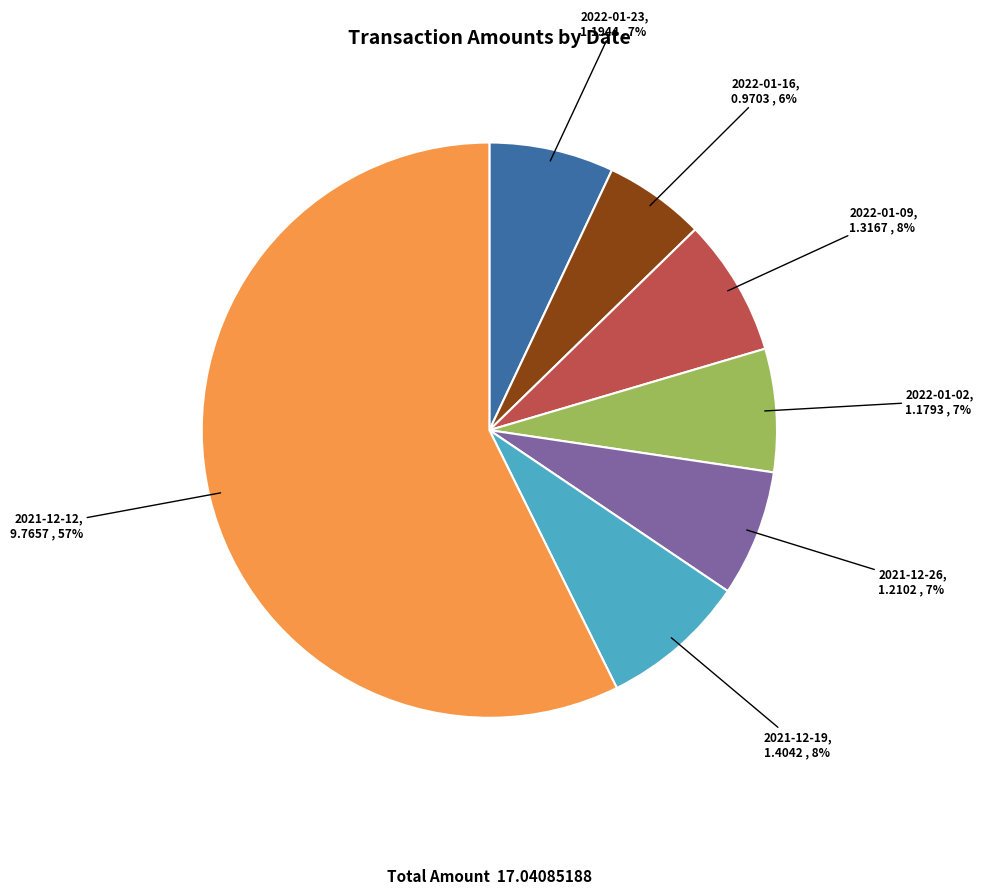

Which category has the biggest portion of the pie?

2021-12-12